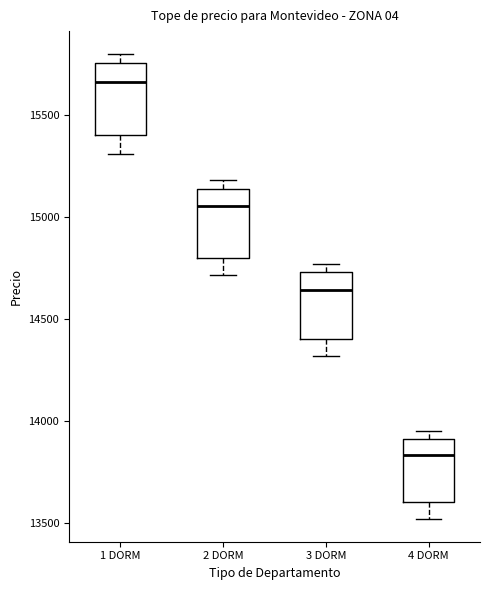

Which box has the highest median line?

1 DORM